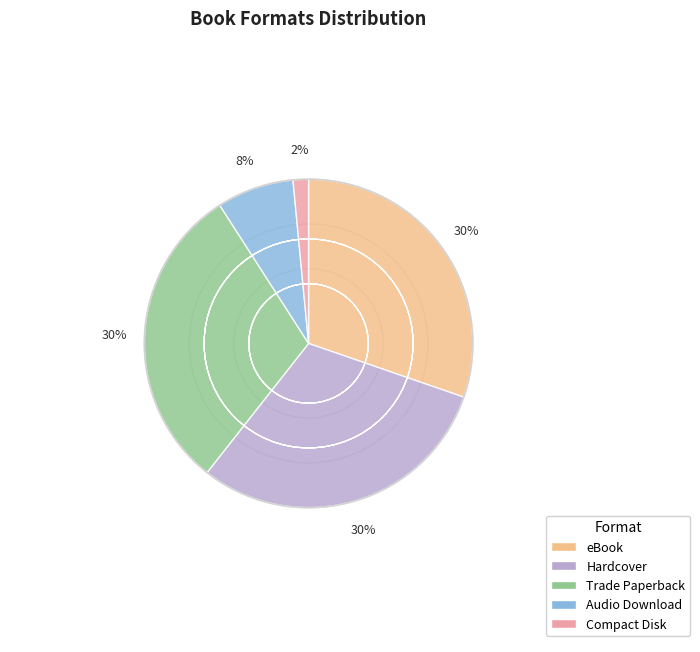

Do Trade Paperback and eBook together represent more than half of the pie?

Yes